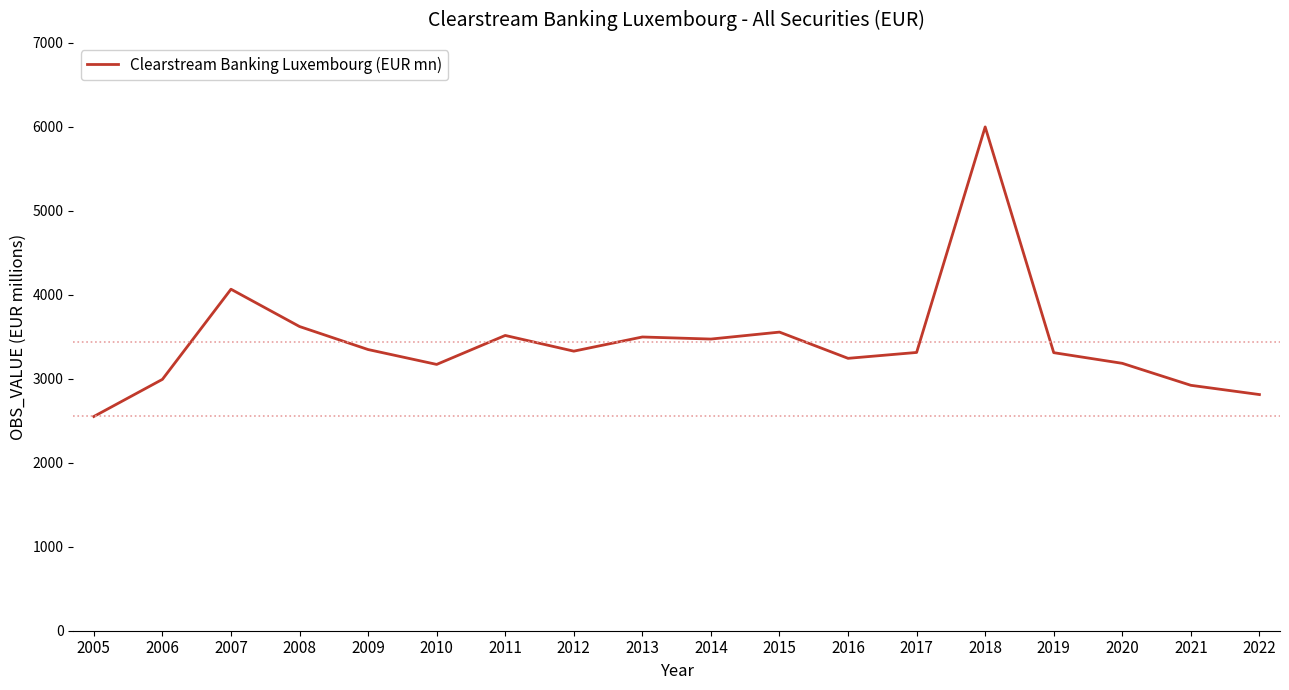

Which category has the lowest value across all series?

2005